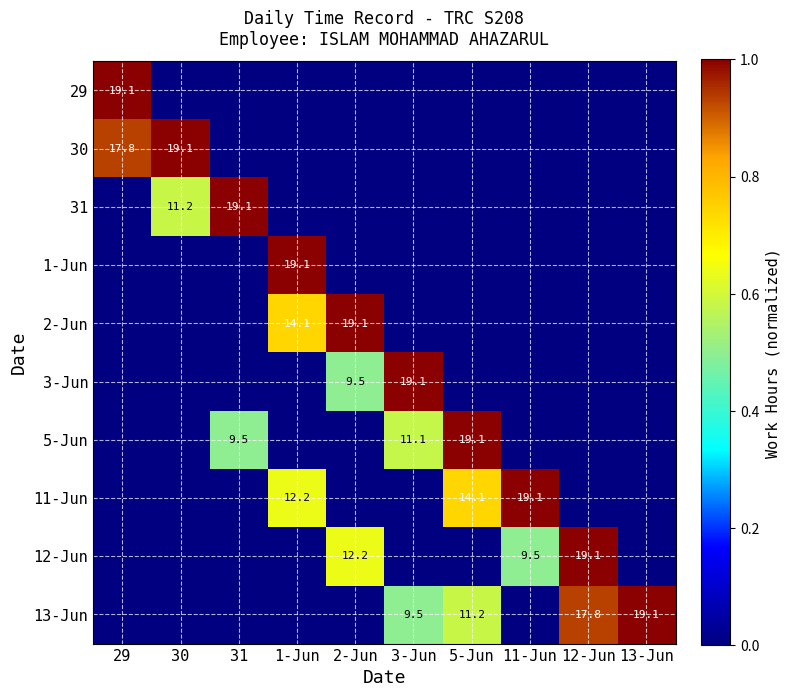

Is it true that 13-Jun equals 11.2 at 5-Jun?

True